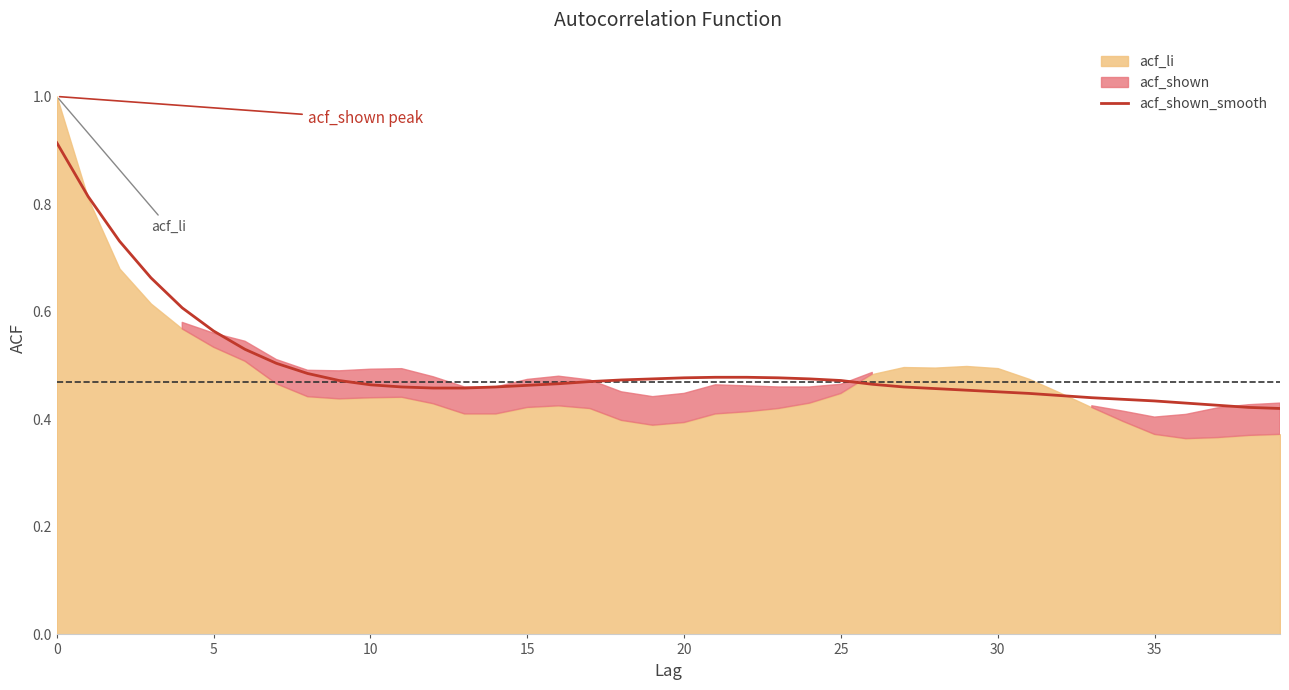

What is the sum of the values at 33 and 24?

0.9